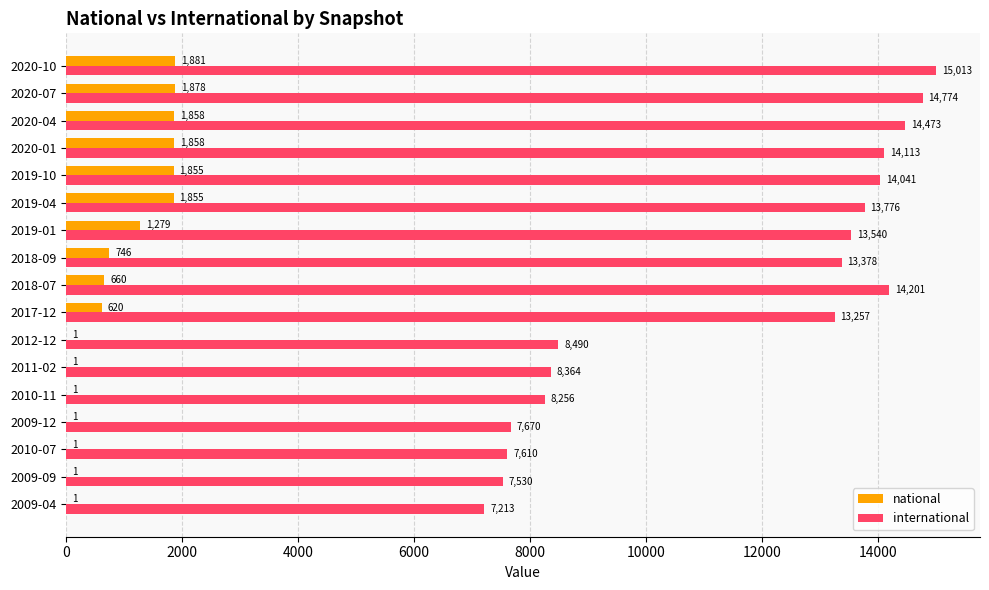

Which series has the largest total across all categories?

international